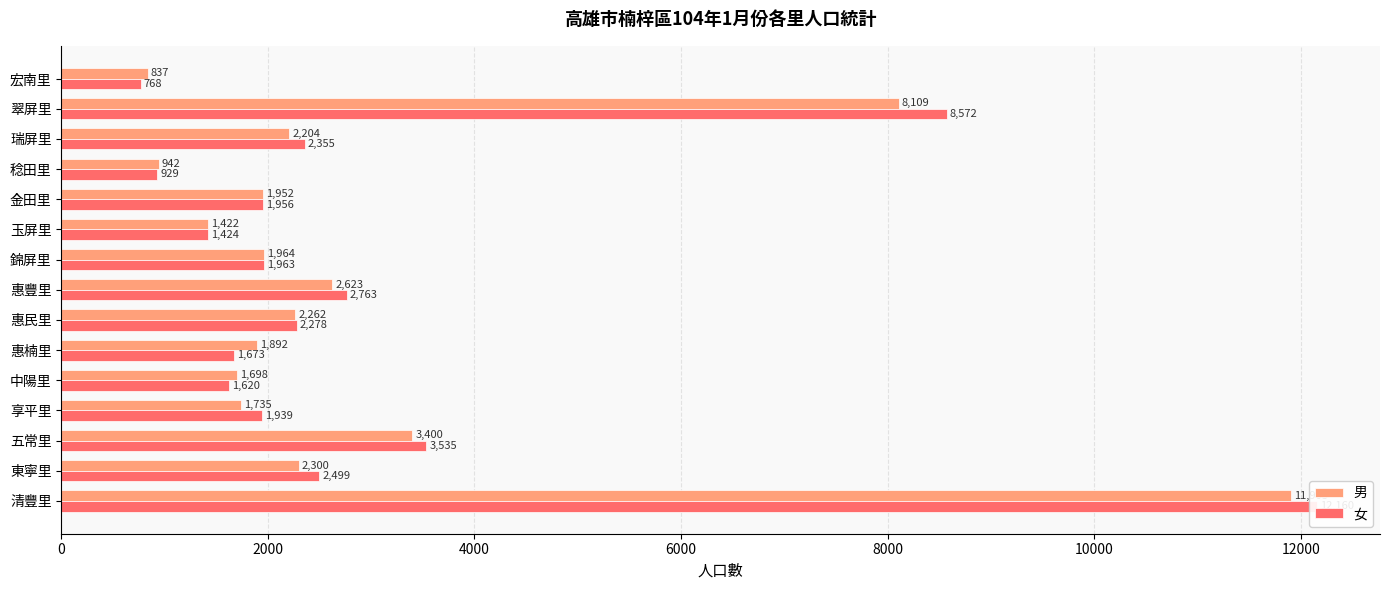

At how many categories does at least one series exceed 4131?

2